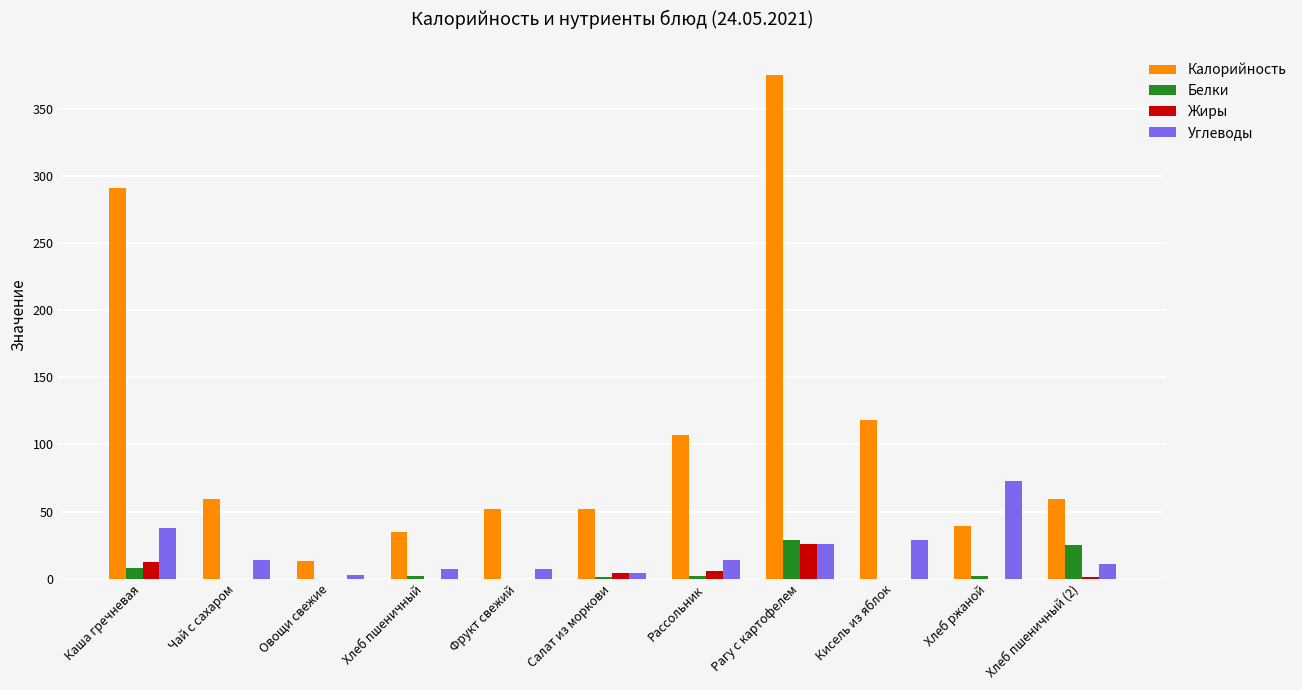

What is the spread (max minus min) of values at Фрукт свежий?

52